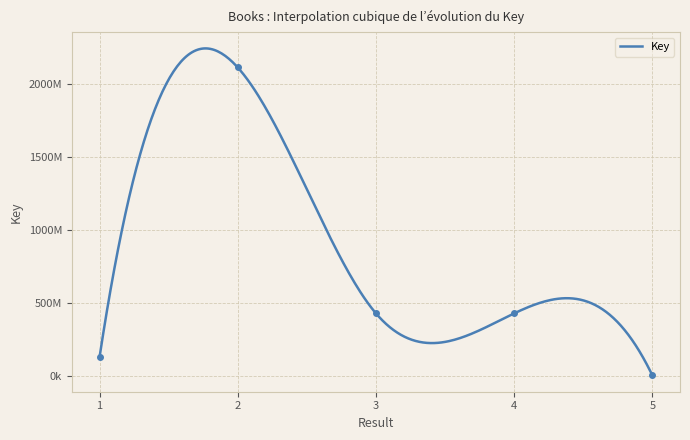

List the labels in order of value, largest first.

2, 3, 4, 1, 5